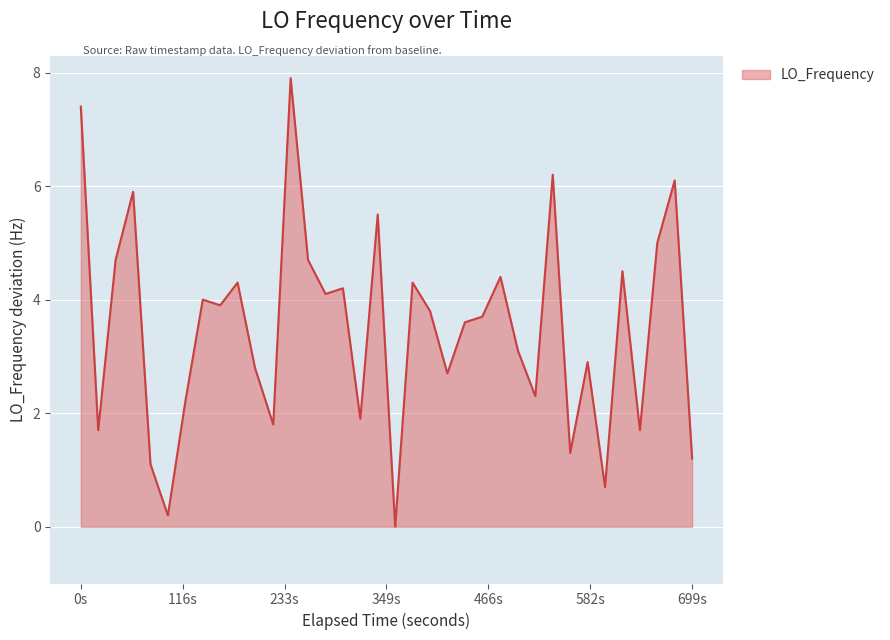

Does the chart have visible grid lines?

Yes